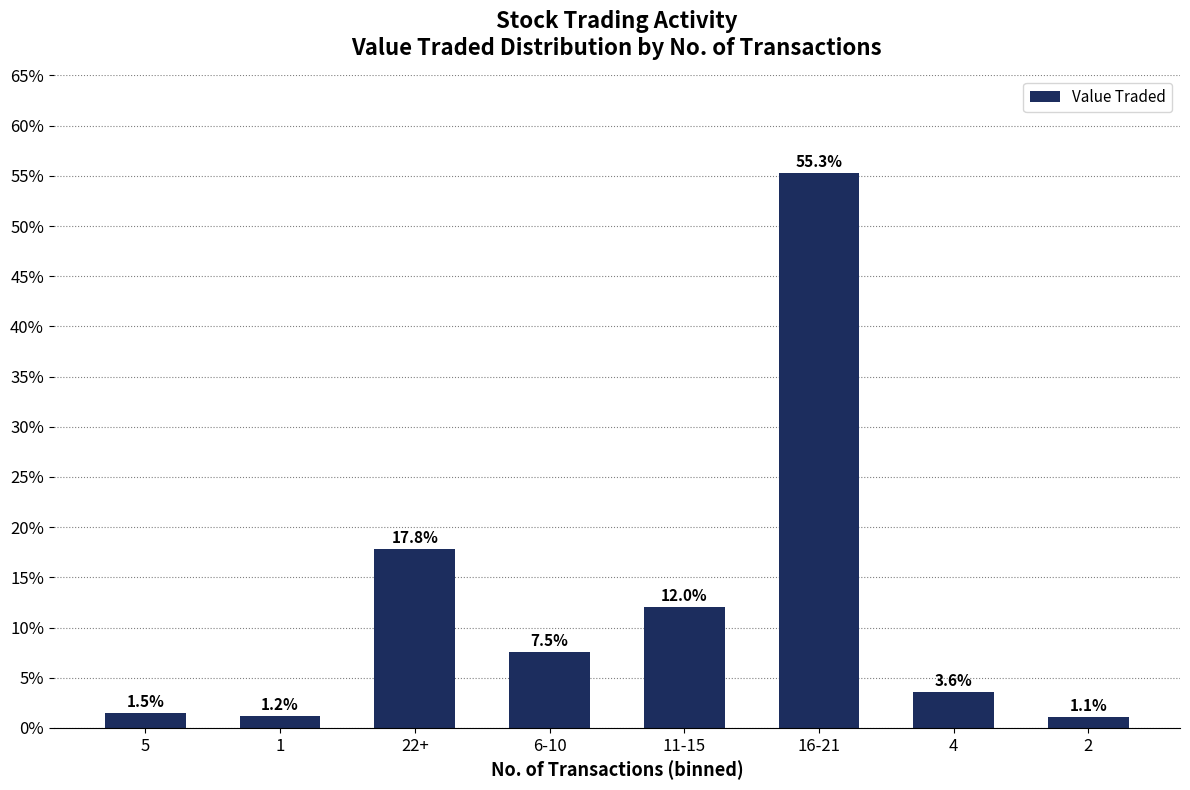

The value at 11-15 is 20.0. True or false?

False